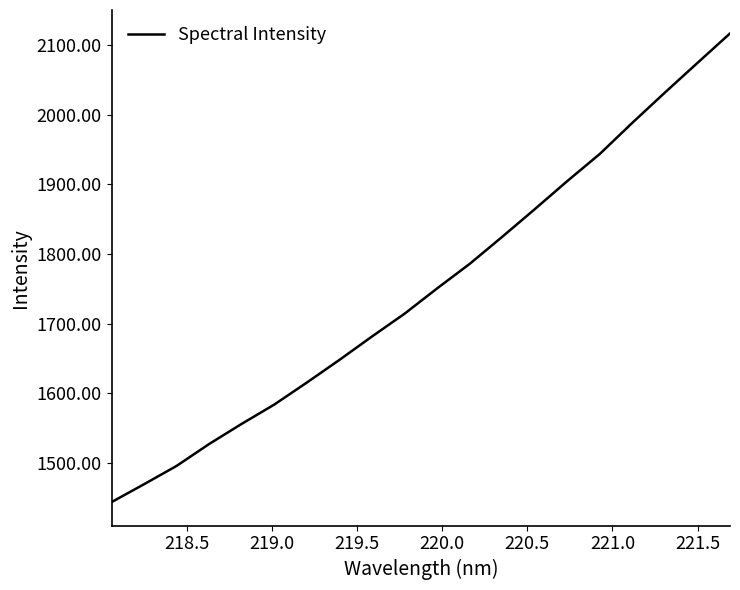

What is the minimum value shown in the chart?

1444.2